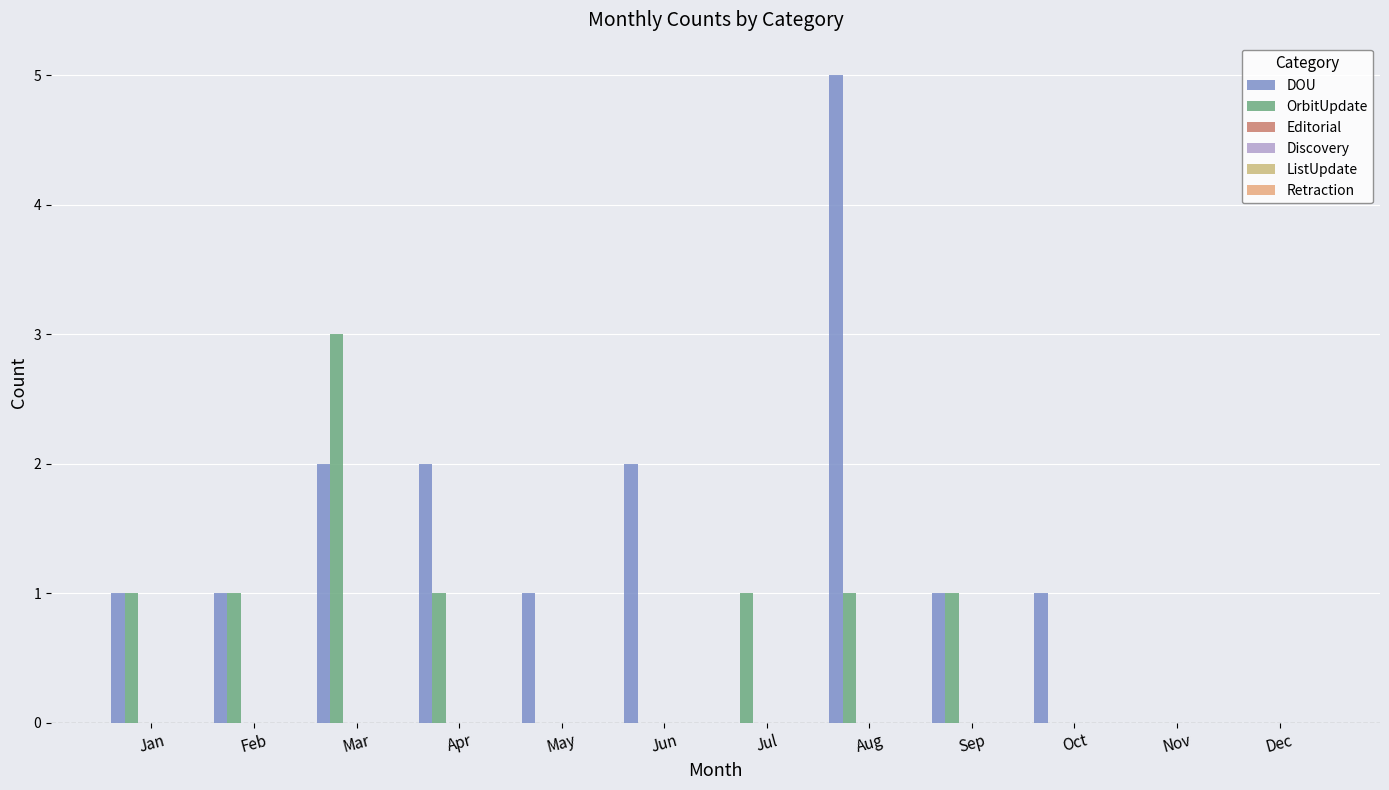

What is the sum of all DOU values?

16